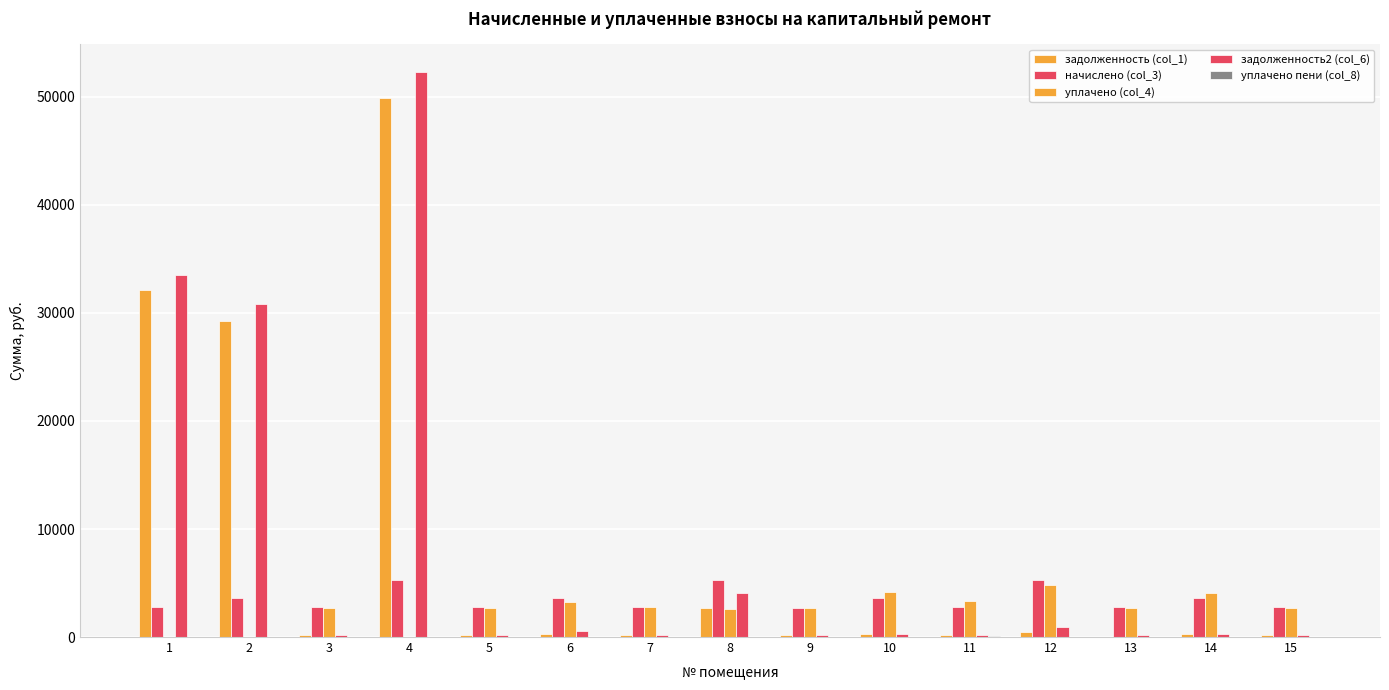

Is it true that уплачено (col_4) equals 2722.6 at 15?

True